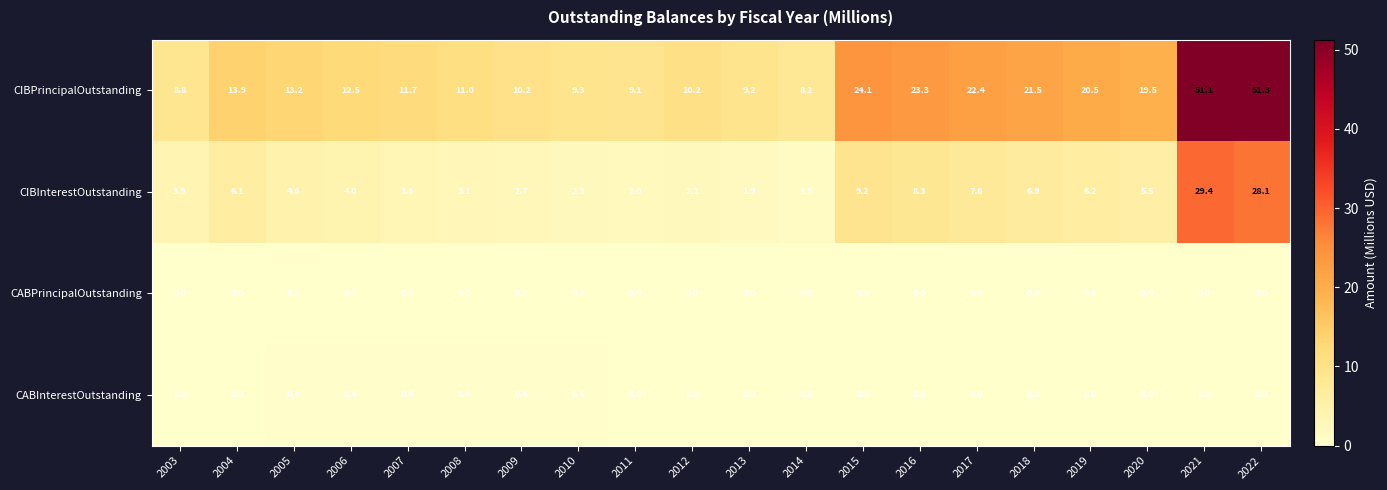

Between 2017 and 2019, which series saw the biggest shift?

CIBPrincipalOutstanding